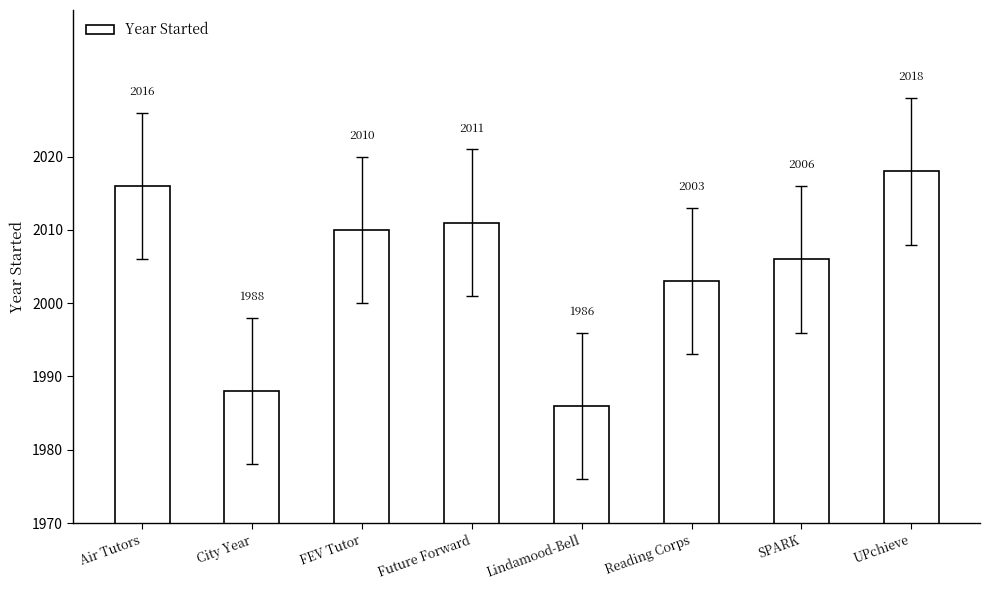

What is the label of the 3rd bar from the left?

FEV Tutor